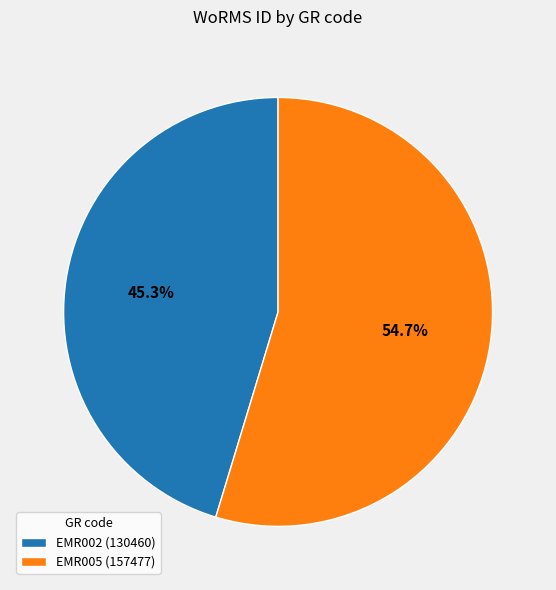

Is it true that EMR002 is 40% of the pie?

False